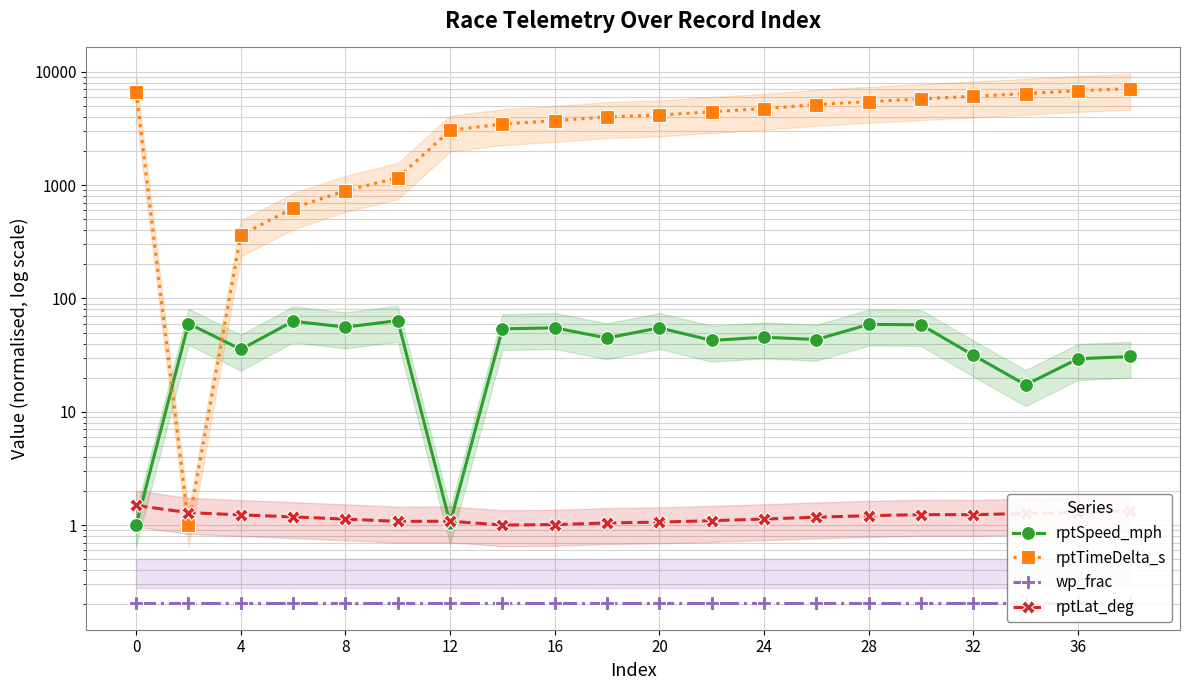

In rptLat_deg, how many points are higher than both neighbors (excluding endpoints)?

2